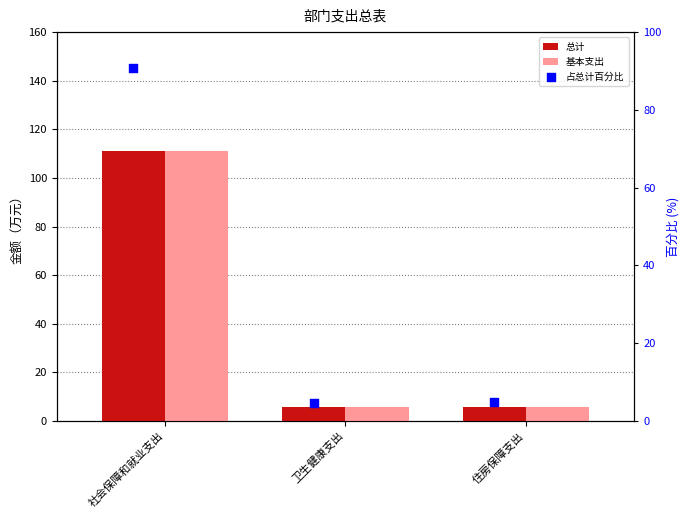

Is the value of 总计 at 社会保障和就业支出 greater than the value of 占总计百分比 at 社会保障和就业支出?

Yes